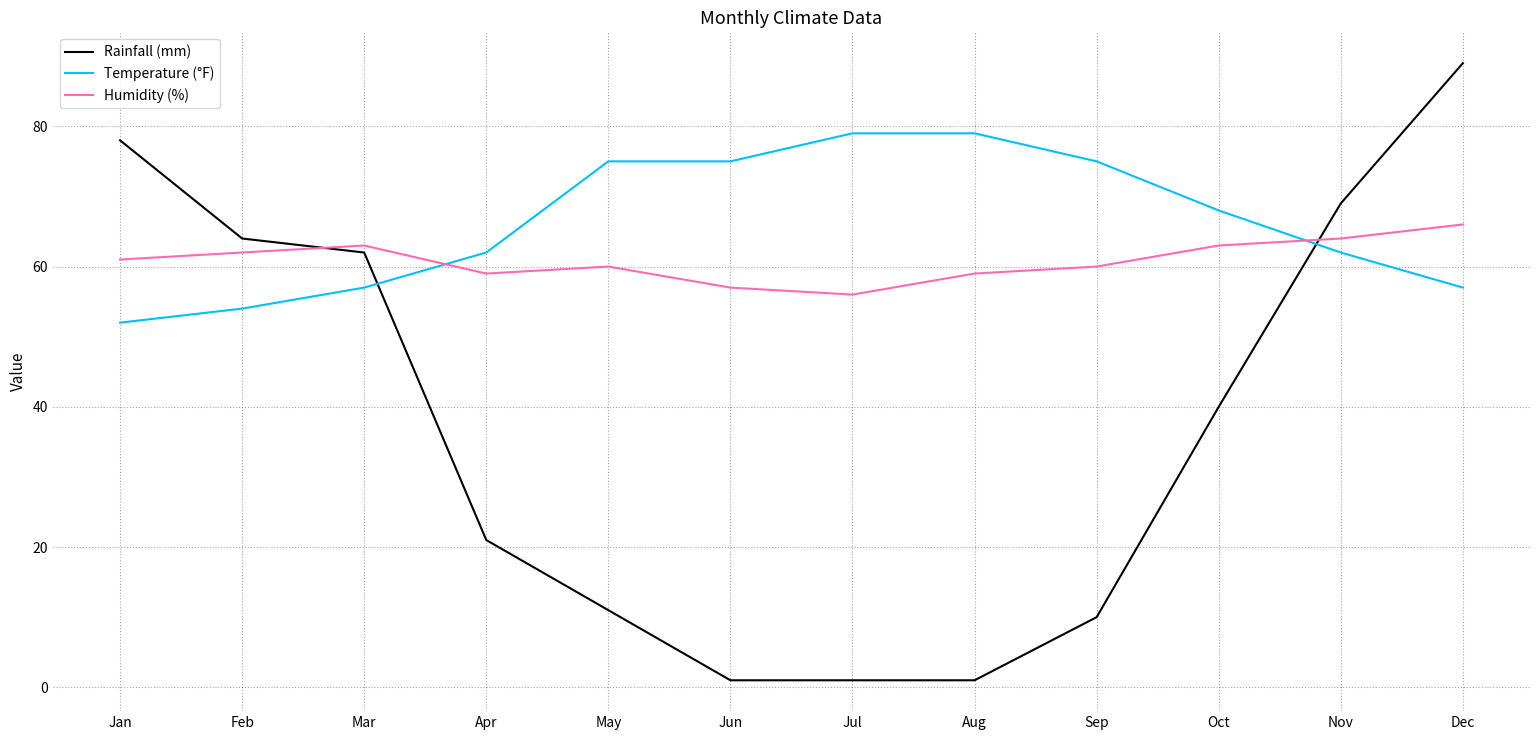

Which series has the largest total across all categories?

Temperature (°F)